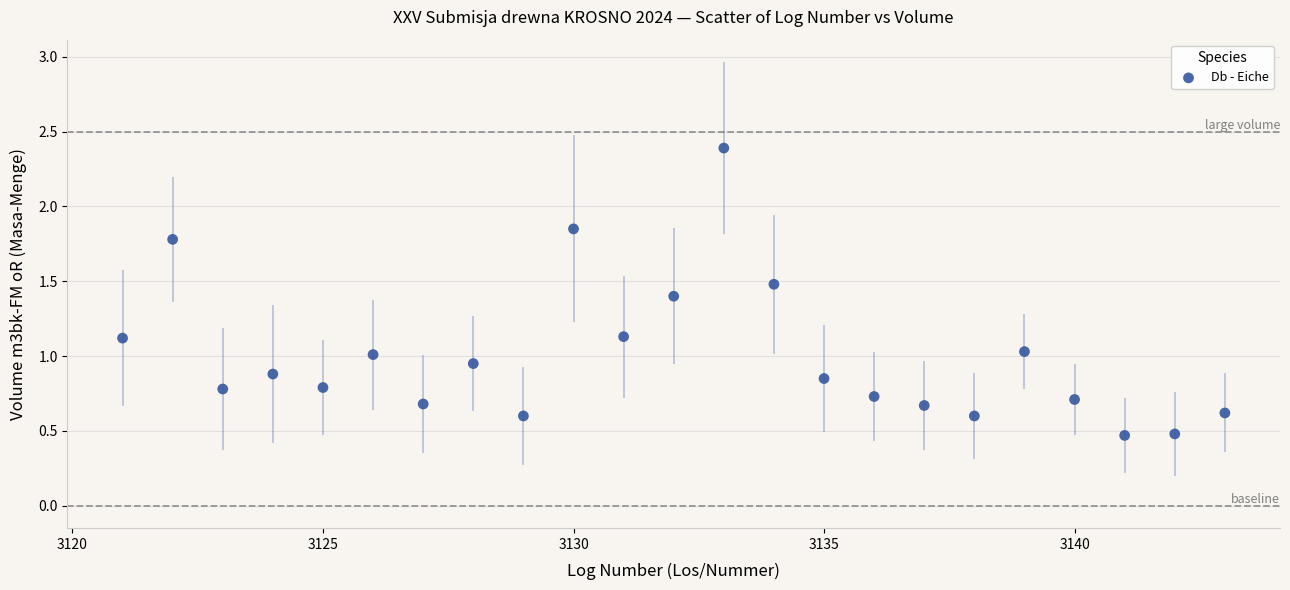

What is the range of X values (max minus min)?

22.0